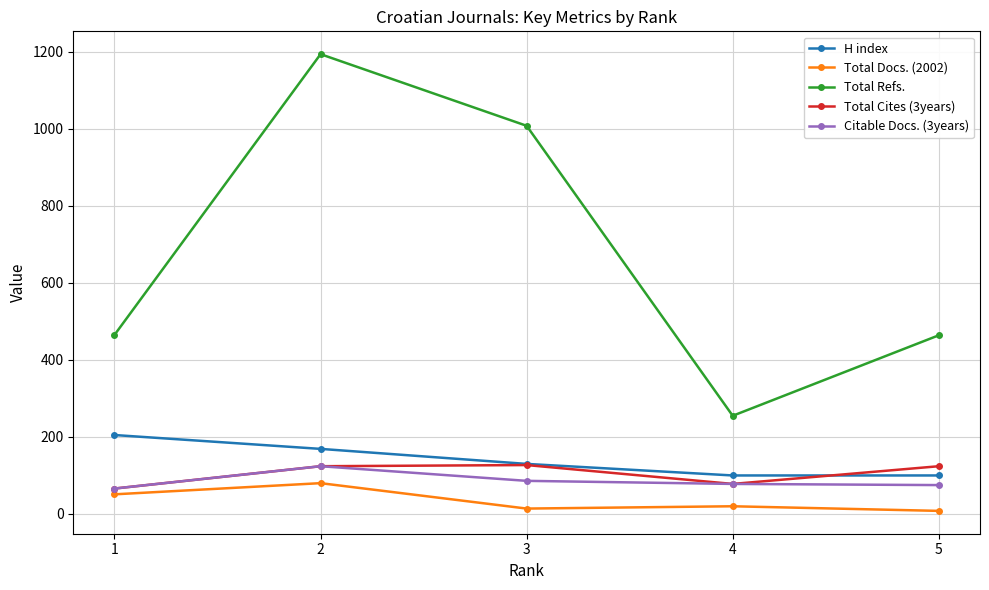

What is the value of the Total Cites (3years) point at the 2nd from the left?

124